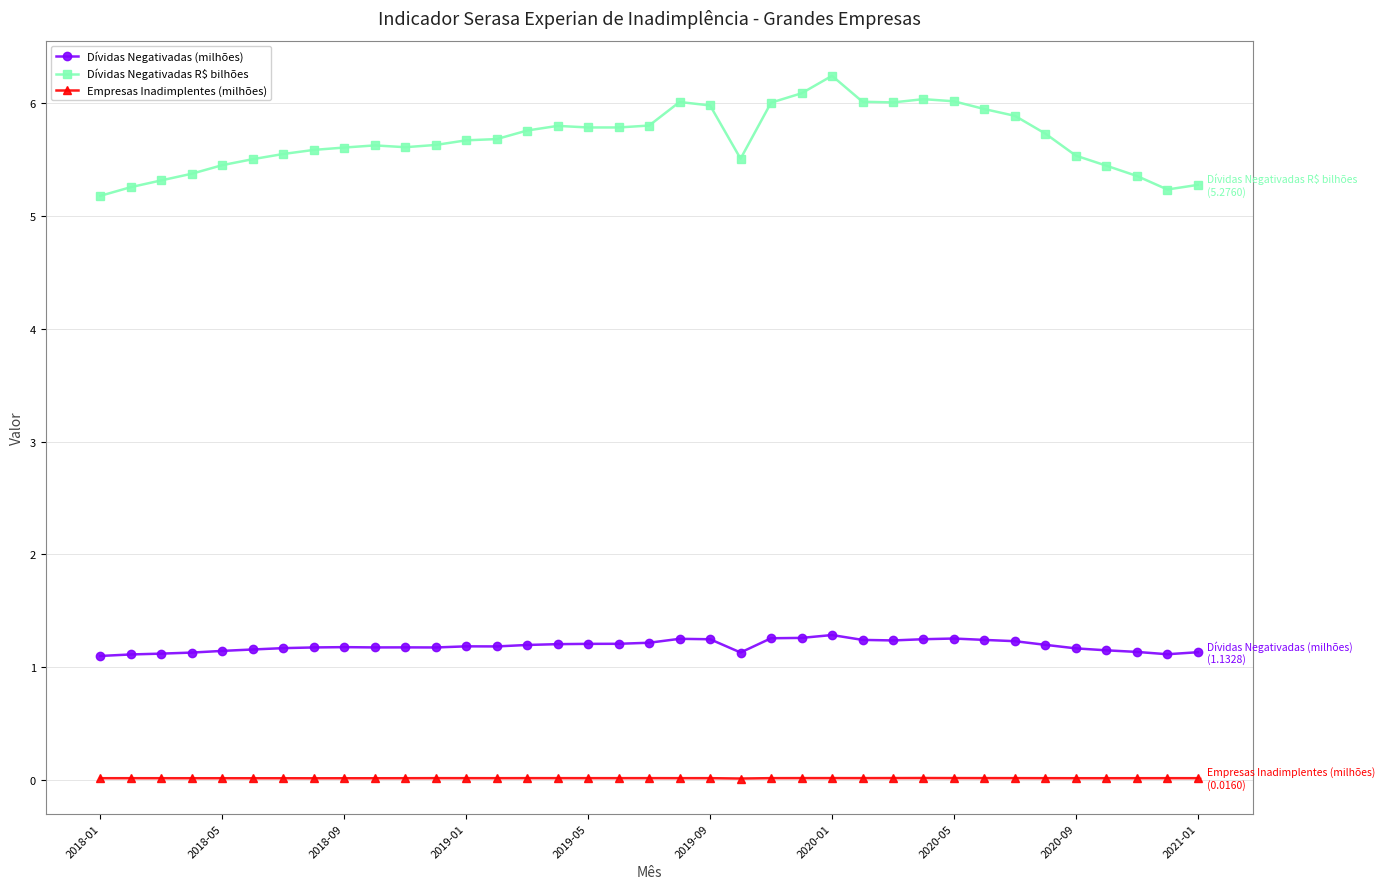

Rank the series by their average value, from lowest to highest.

Empresas Inadimplentes (milhões), Dívidas Negativadas (milhões), Dívidas Negativadas R$ bilhões